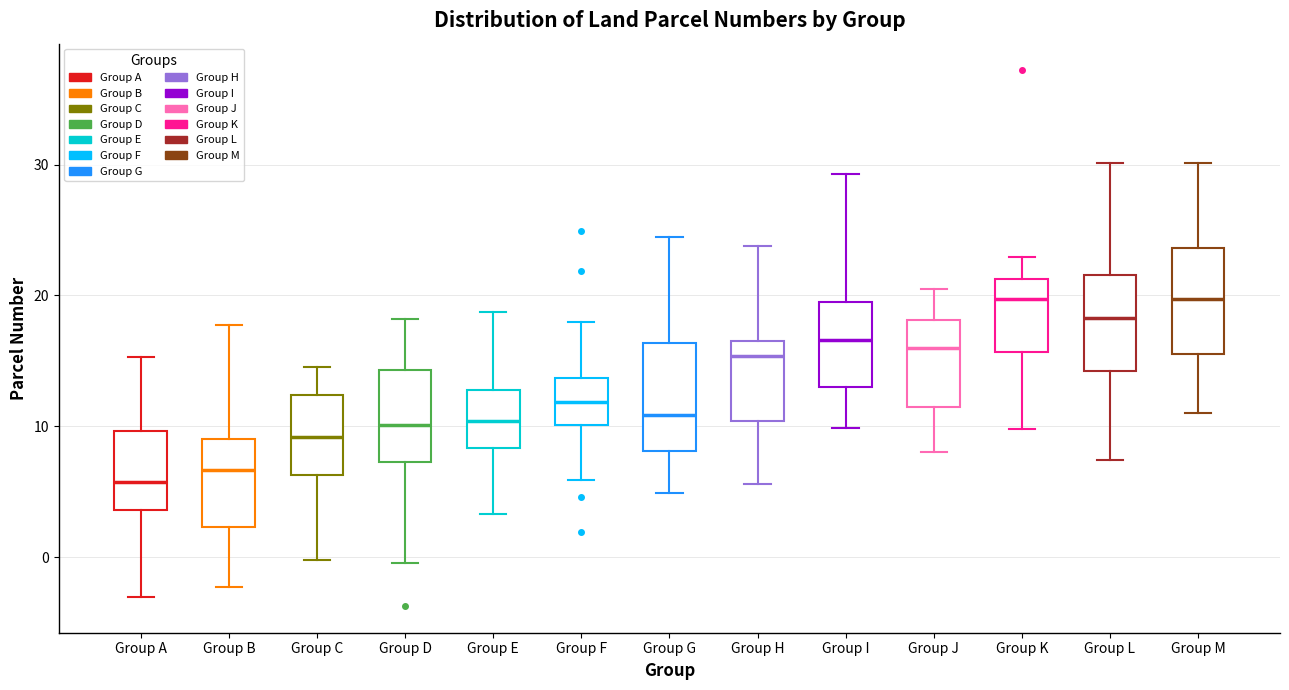

Reading left to right, transcribe this box plot: for each box, give where its median line is, the range the box spans, and where its two whiskers end, as read against the y-axis. The values are not printed on the chart, so give them approximately, as read against the axis.

Group A: median 6, box 4 to 10, whiskers -3 to 15
Group B: median 7, box 2 to 9, whiskers -2 to 18
Group C: median 9, box 6 to 12, whiskers 0 to 15
Group D: median 10, box 7 to 14, whiskers 0 to 18
Group E: median 10, box 8 to 13, whiskers 3 to 19
Group F: median 12, box 10 to 14, whiskers 6 to 18
Group G: median 11, box 8 to 16, whiskers 5 to 24
Group H: median 15, box 10 to 17, whiskers 6 to 24
Group I: median 17, box 13 to 20, whiskers 10 to 29
Group J: median 16, box 11 to 18, whiskers 8 to 20
Group K: median 20, box 16 to 21, whiskers 10 to 23
Group L: median 18, box 14 to 22, whiskers 7 to 30
Group M: median 20, box 16 to 24, whiskers 11 to 30